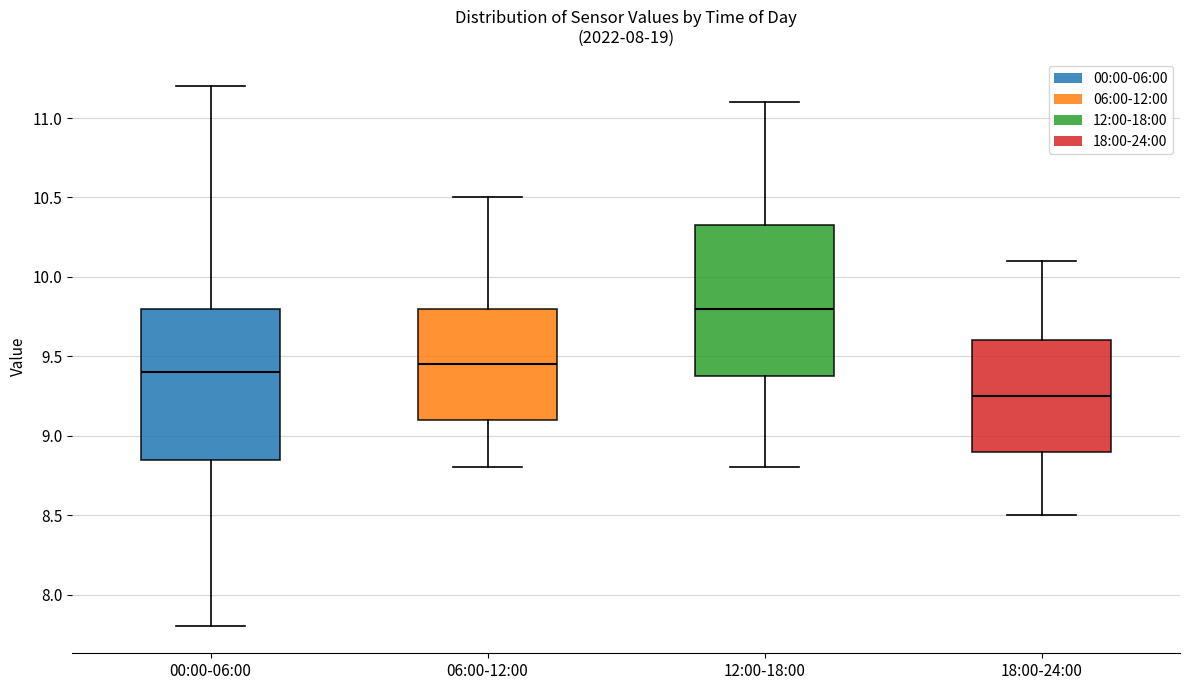

Where is the upper edge of the box for 18:00-24:00 on the y-axis? The values are not printed on the chart, so give them approximately, as read against the axis.

9.60